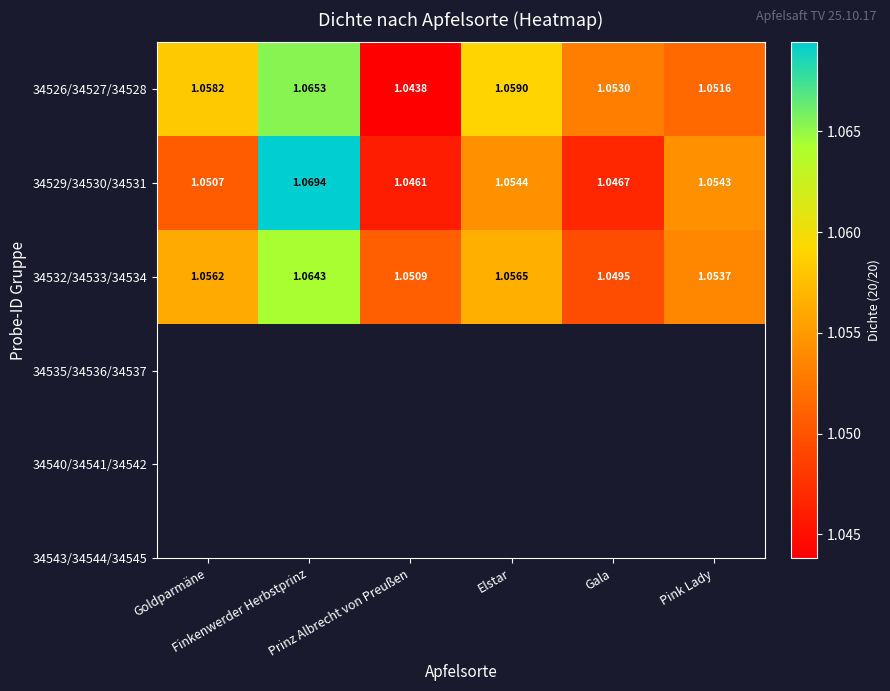

How many distinct data groups are displayed?

3